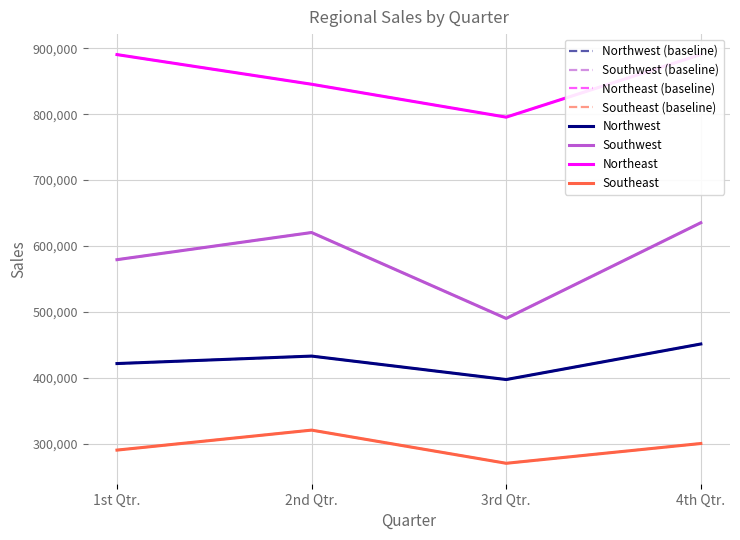

Which series has the largest range (max minus min)?

Southwest